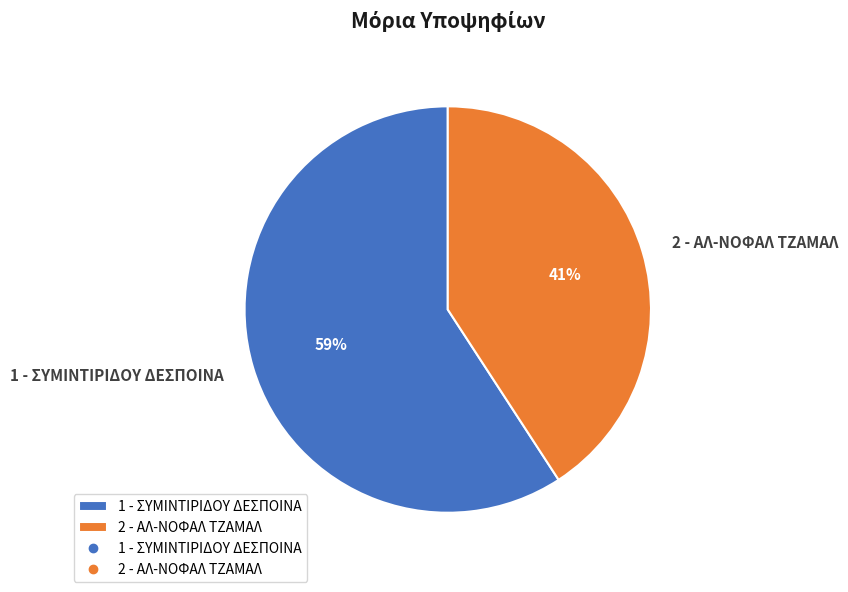

Combined, do 2 - ΑΛ-ΝΟΦΑΛ ΤΖΑΜΑΛ and 1 - ΣΥΜΙΝΤΙΡΙΔΟΥ ΔΕΣΠΟΙΝΑ account for over 50%?

Yes